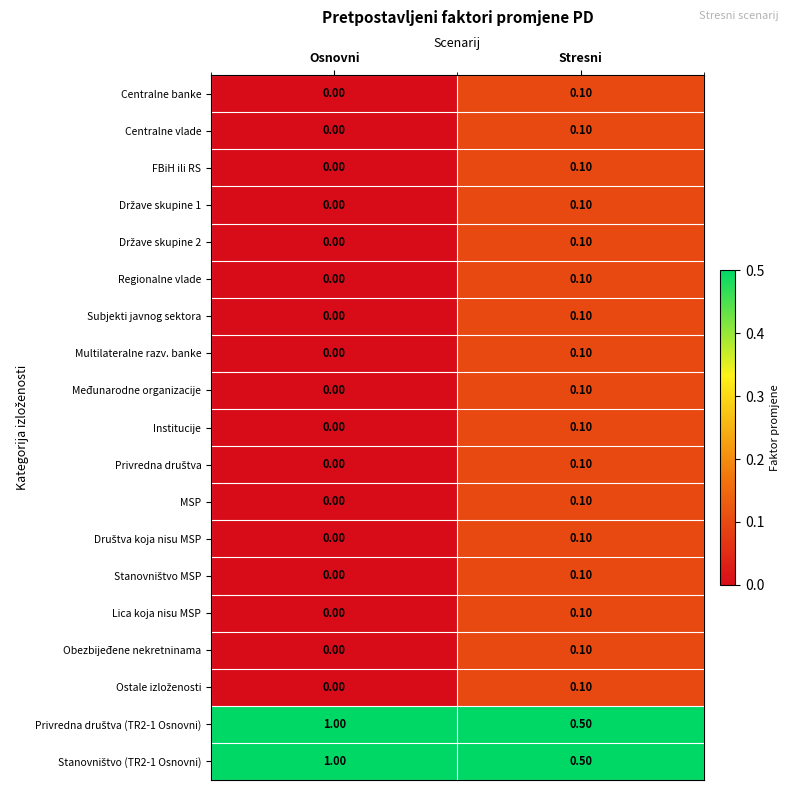

List the labels in order of Centralne vlade value, smallest first.

Osnovni, Stresni